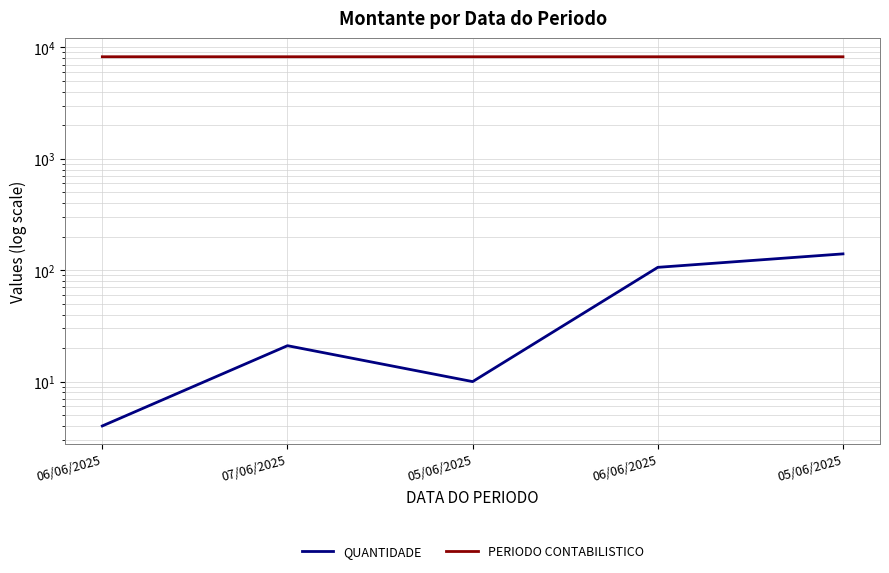

What is the smallest value displayed?

4